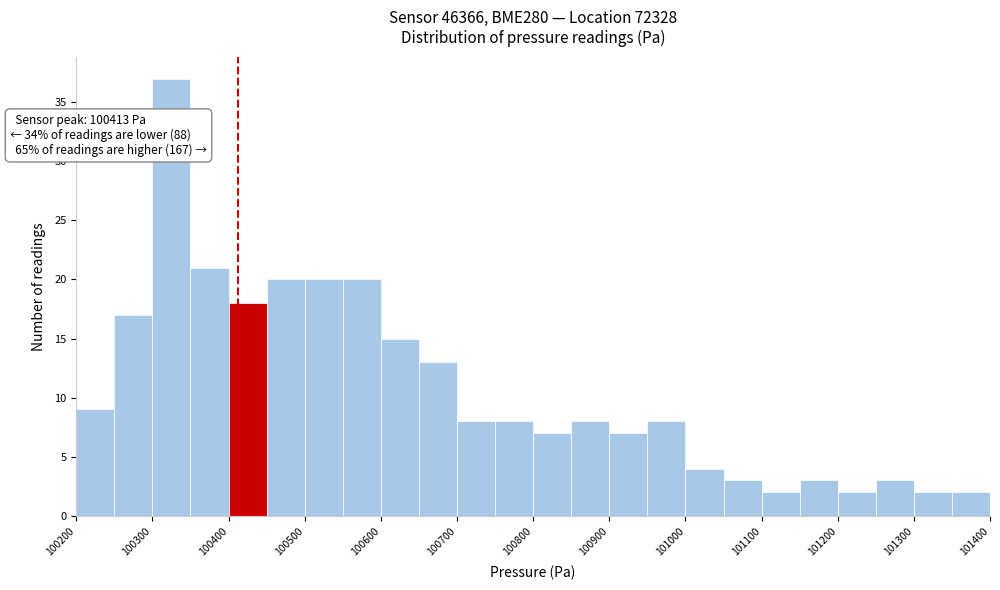

Which range on the x-axis has the tallest bar?

100300 to 100350